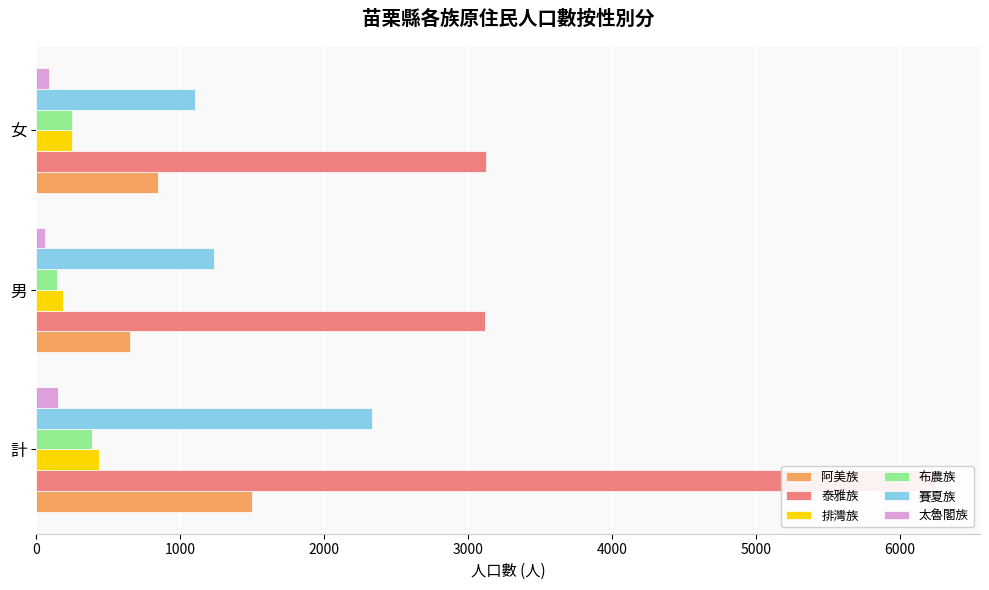

Between 計 and 男, which series saw the biggest shift?

泰雅族